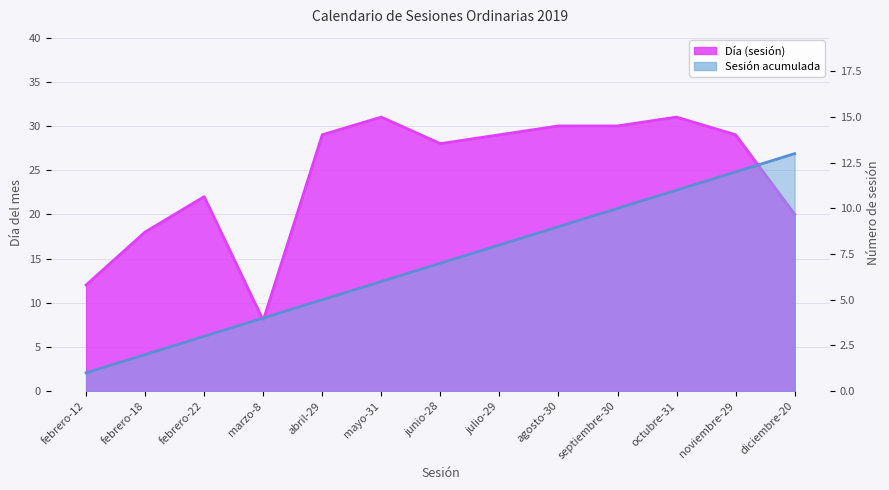

What is the label of the 9th point from the right?

abril-29